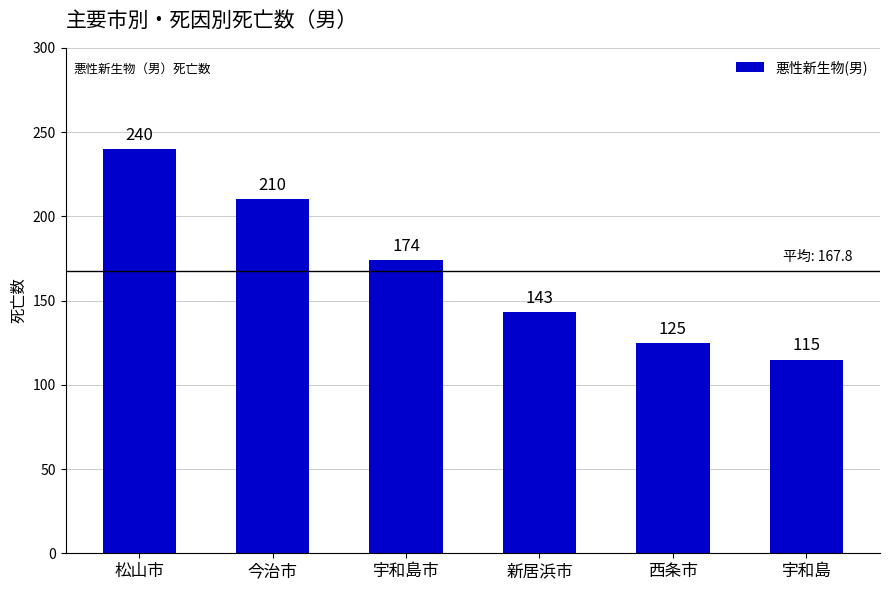

Between 今治市 and 宇和島, which is larger?

今治市